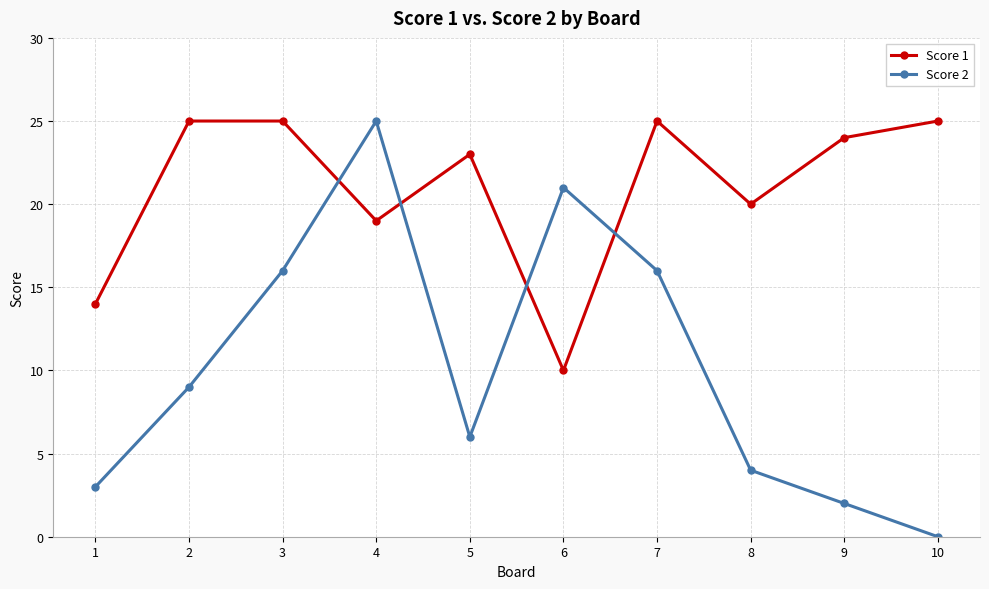

The Score 2 series shows 5 at 6. True or false?

False